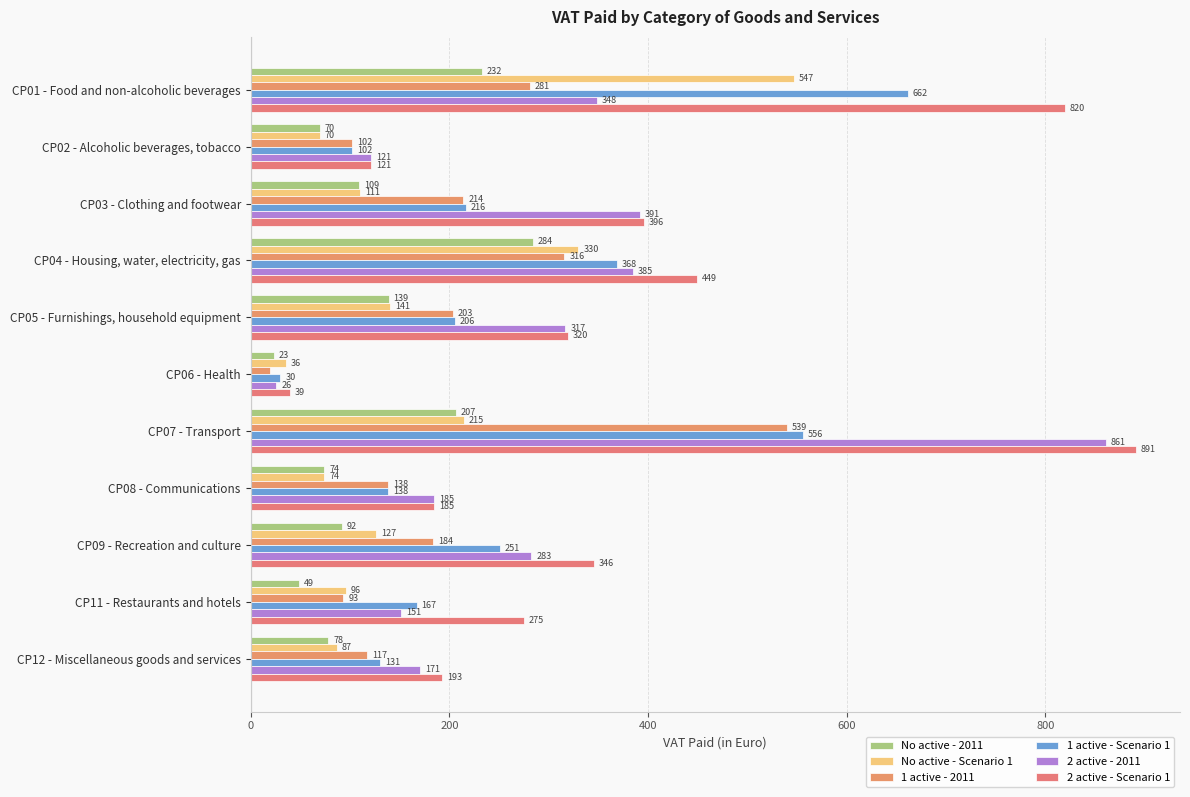

What are all the series names shown in the legend?

No active - 2011, No active - Scenario 1, 1 active - 2011, 1 active - Scenario 1, 2 active - 2011, 2 active - Scenario 1